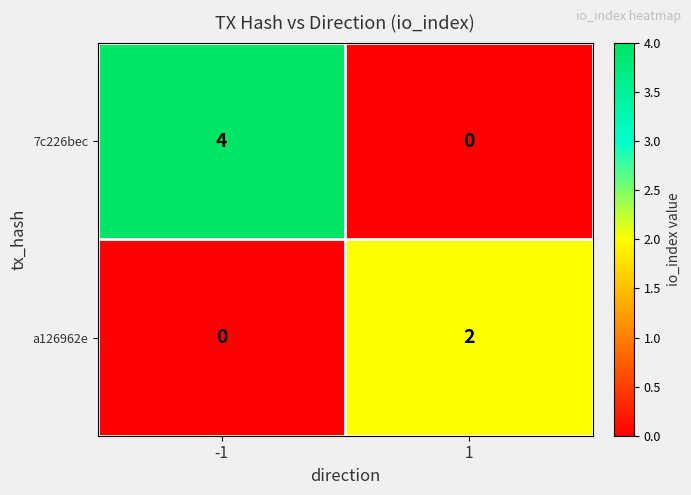

What is the difference between the highest and lowest values at -1?

4